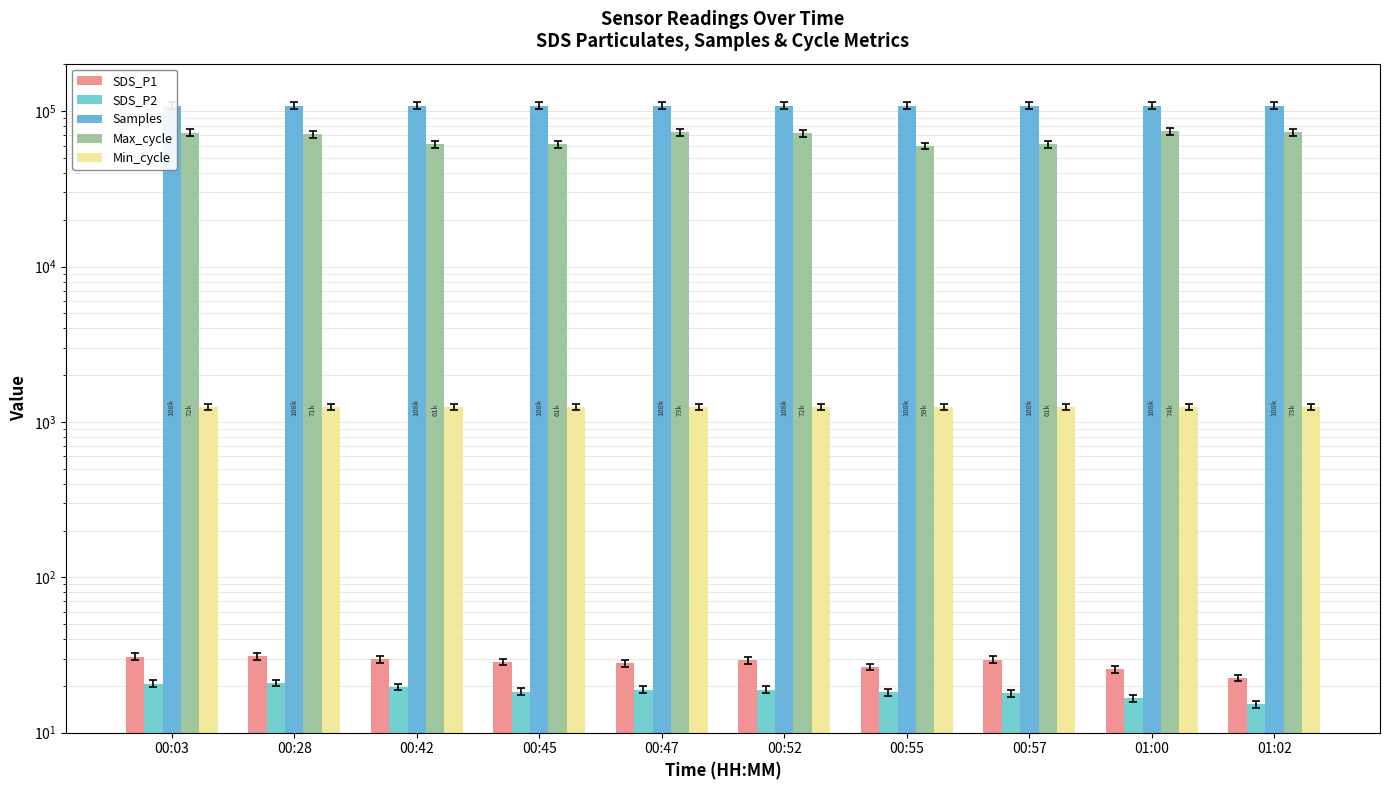

The value of Max_cycle at 00:52 is 33989.0. True or false?

False